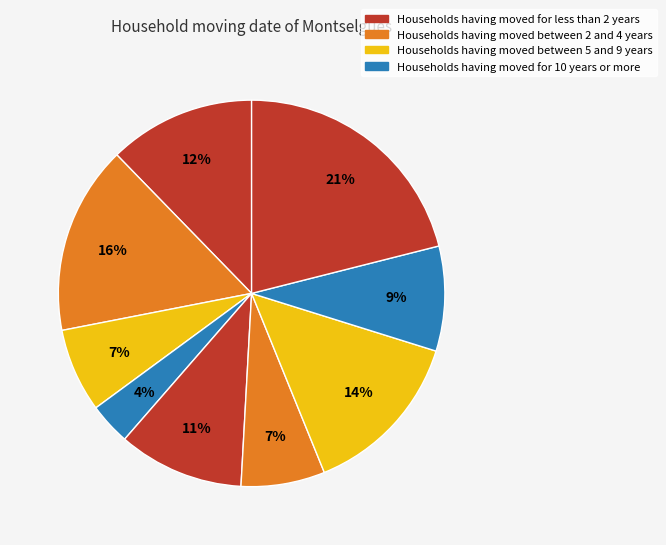

Is there a majority slice in this chart?

No